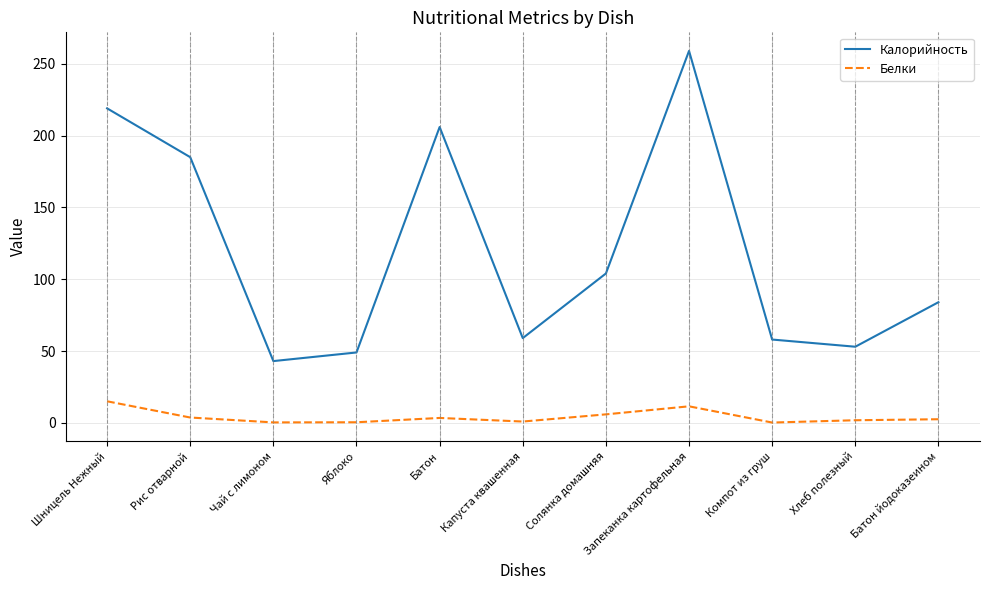

Rank the series by their average value, from highest to lowest.

Калорийность, Белки